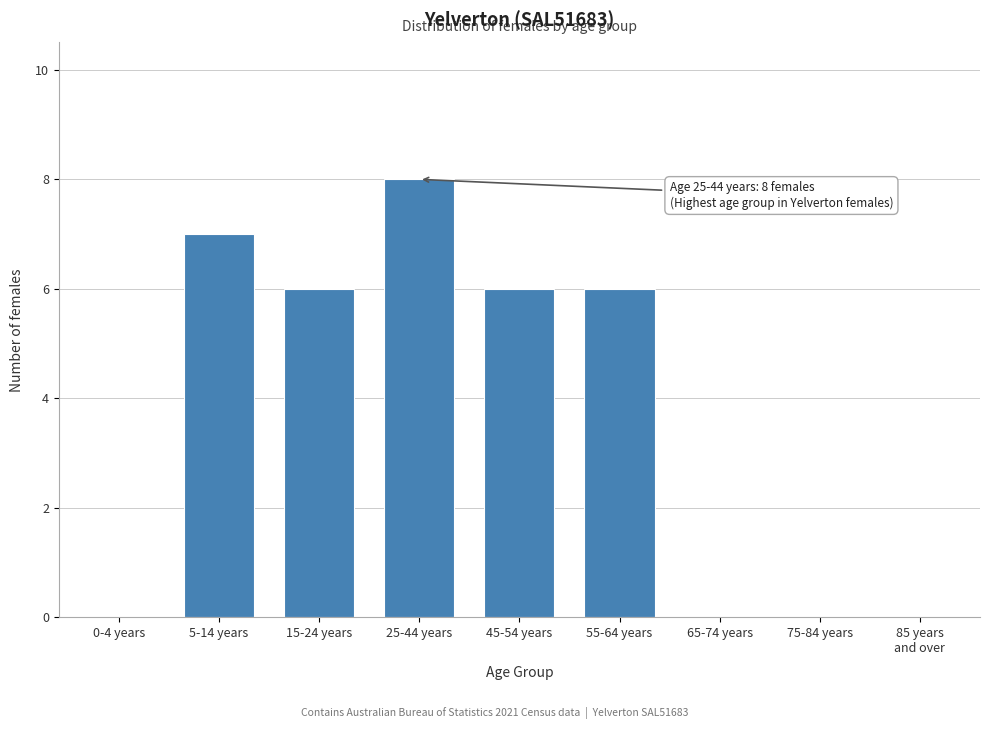

True or false: the data shows 6 at 15-24 years.

True